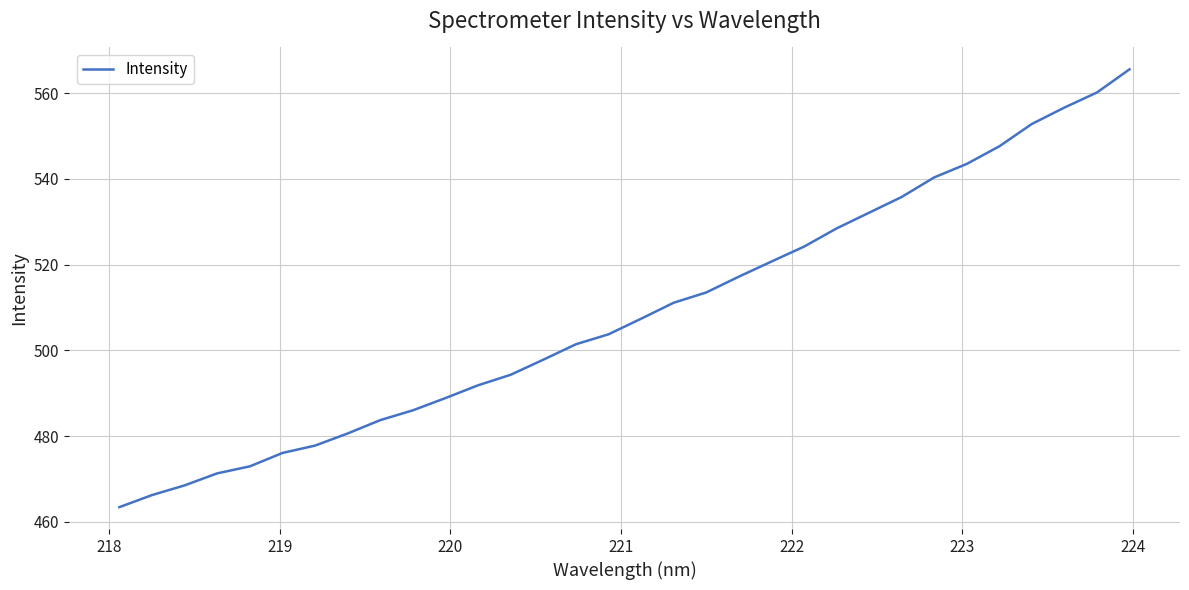

What is the greatest value displayed?

565.6